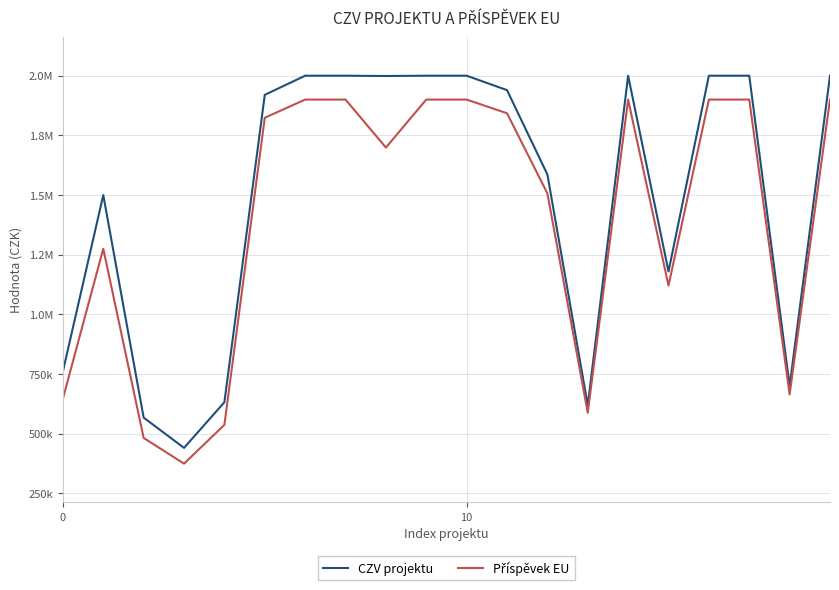

What is the label of the 13th point from the right?

7